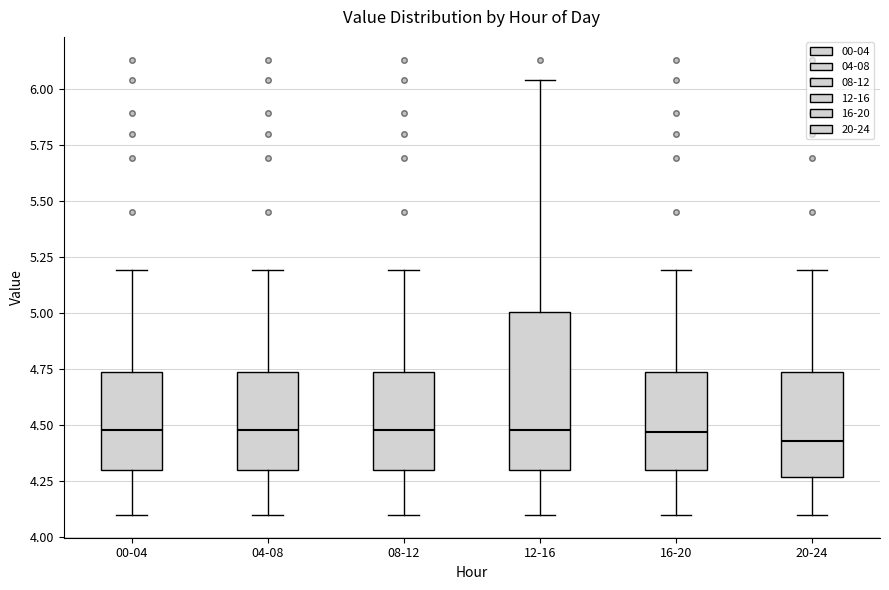

Reading left to right, transcribe this box plot: for each box, give where its median line is, the range the box spans, and where its two whiskers end, as read against the y-axis. The values are not printed on the chart, so give them approximately, as read against the axis.

00-04: median 4.50, box 4.30 to 4.75, whiskers 4.10 to 5.20
04-08: median 4.50, box 4.30 to 4.75, whiskers 4.10 to 5.20
08-12: median 4.50, box 4.30 to 4.75, whiskers 4.10 to 5.20
12-16: median 4.50, box 4.30 to 5.00, whiskers 4.10 to 6.05
16-20: median 4.45, box 4.30 to 4.75, whiskers 4.10 to 5.20
20-24: median 4.45, box 4.25 to 4.75, whiskers 4.10 to 5.20